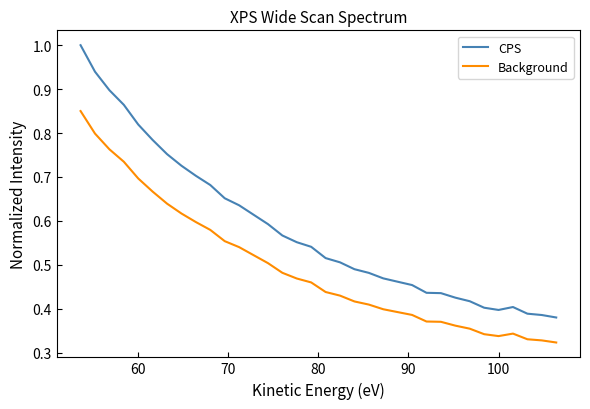

Does the chart have visible grid lines?

No